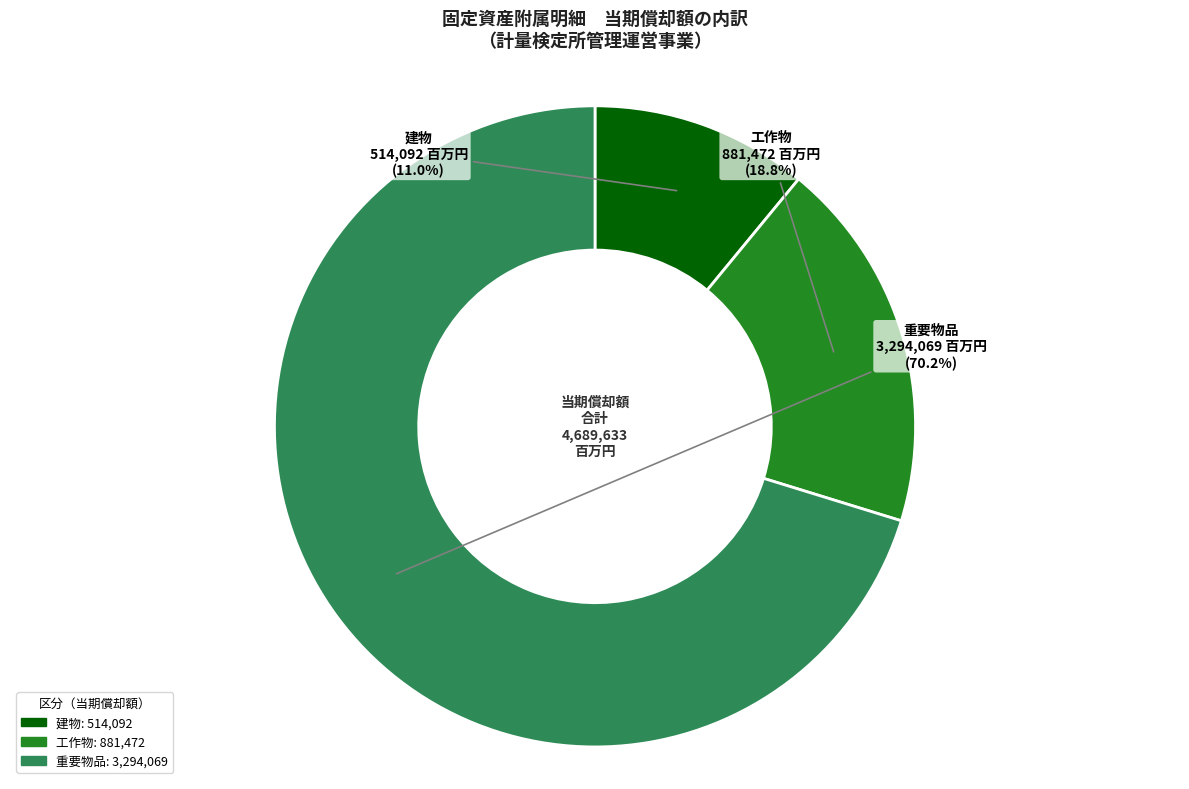

Is there a majority slice in this chart?

Yes